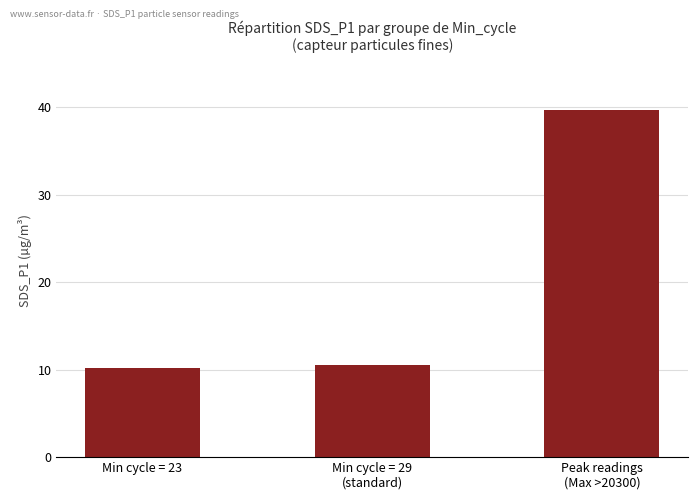

What position from the left is Min cycle = 23?

1